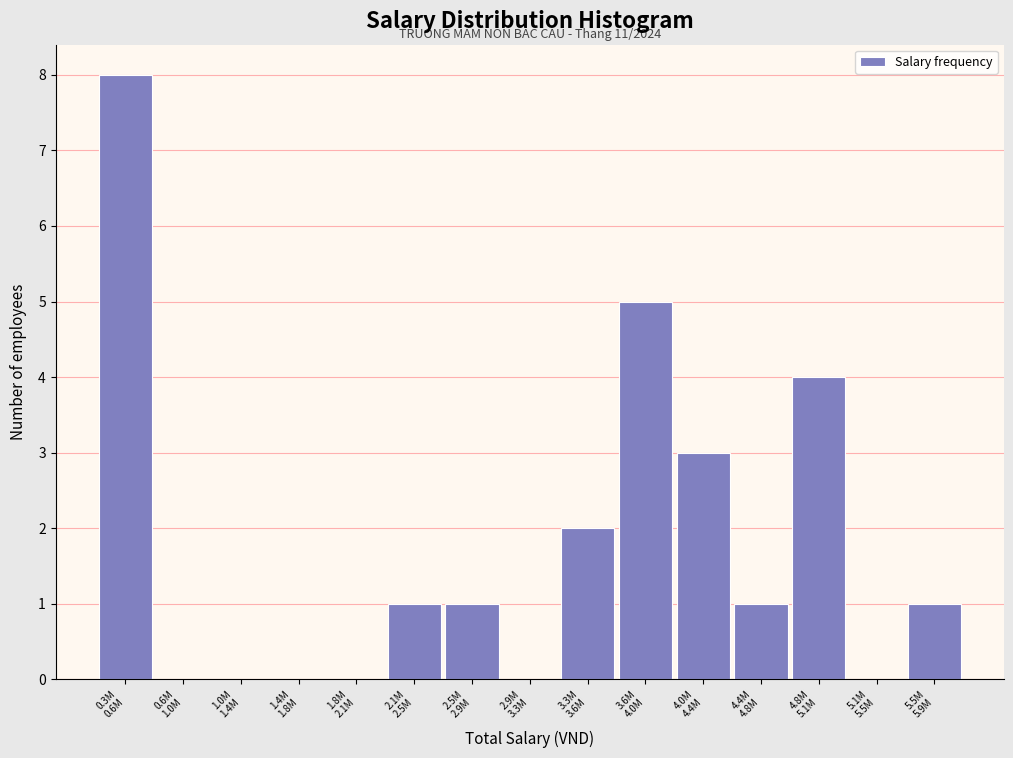

What is the sum of all values?

26